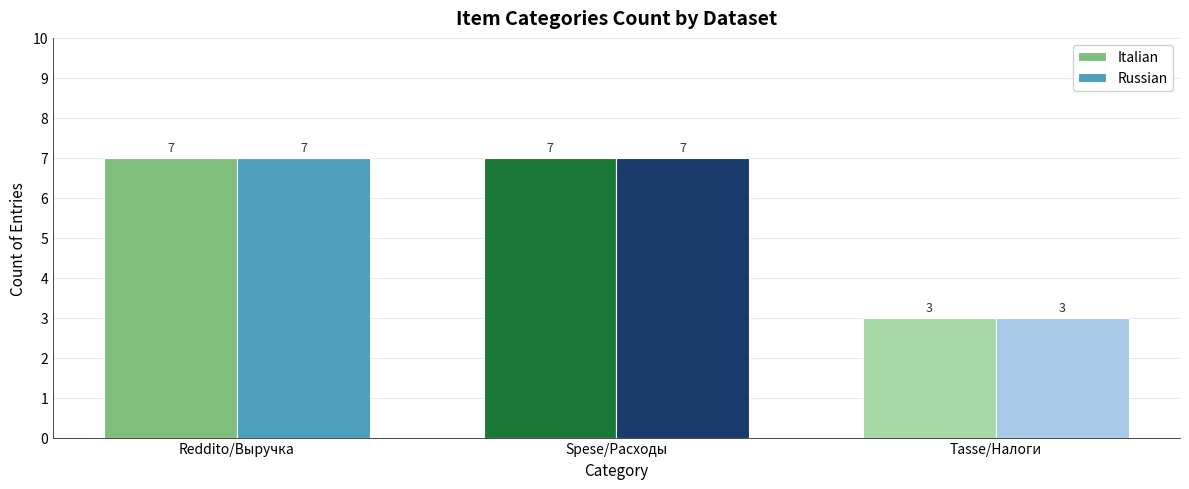

What is the lowest value of the Russian series?

3